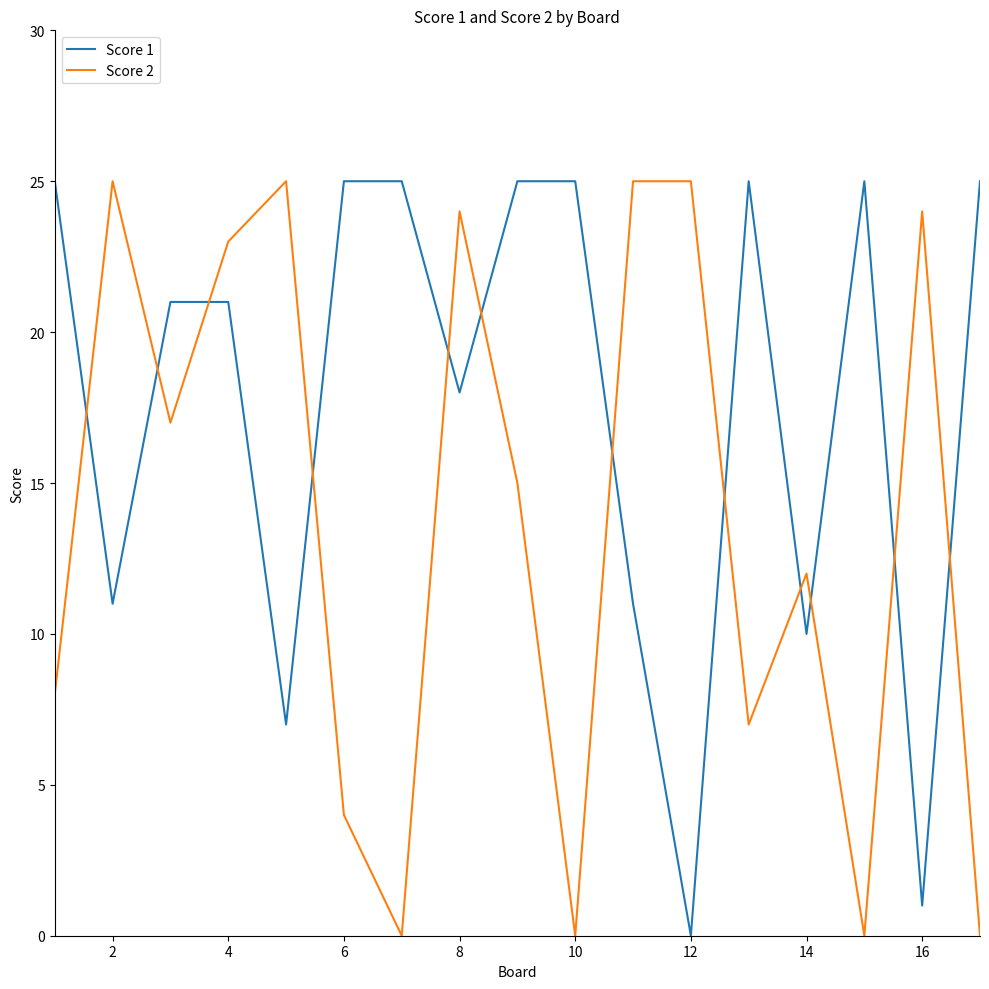

What are all the series names shown in the legend?

Score 1, Score 2